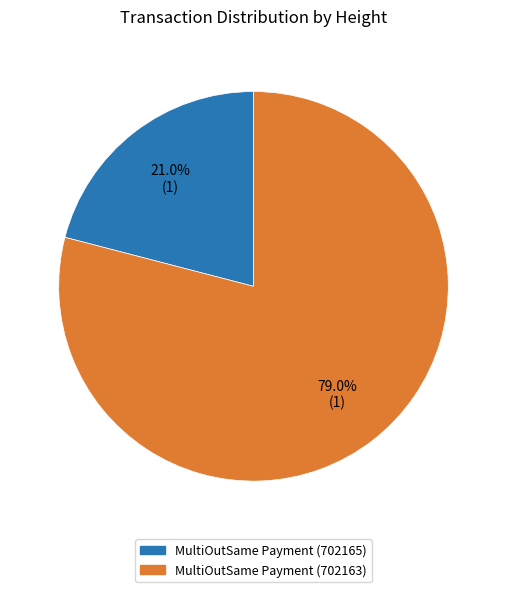

The MultiOutSame Payment (702165) slice represents 21% of the pie. True or false?

True